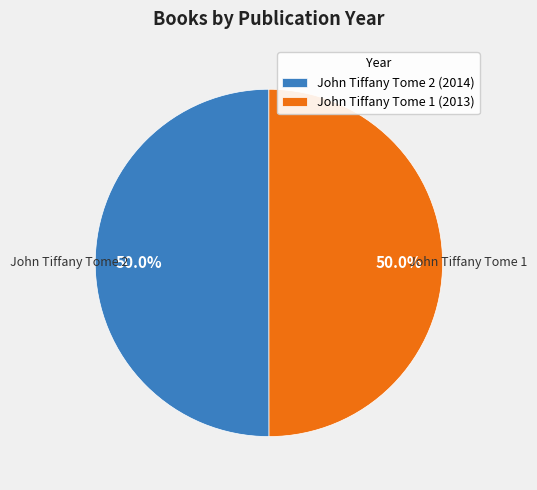

Approximately how many times larger is the value at John Tiffany Tome 2 (2014) compared to John Tiffany Tome 1 (2013)?

1.0